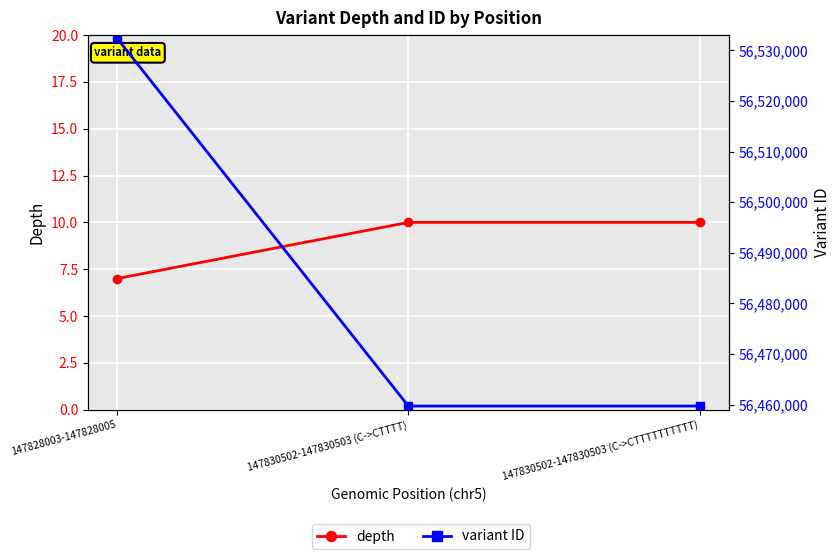

How many lines are shown in the chart?

2